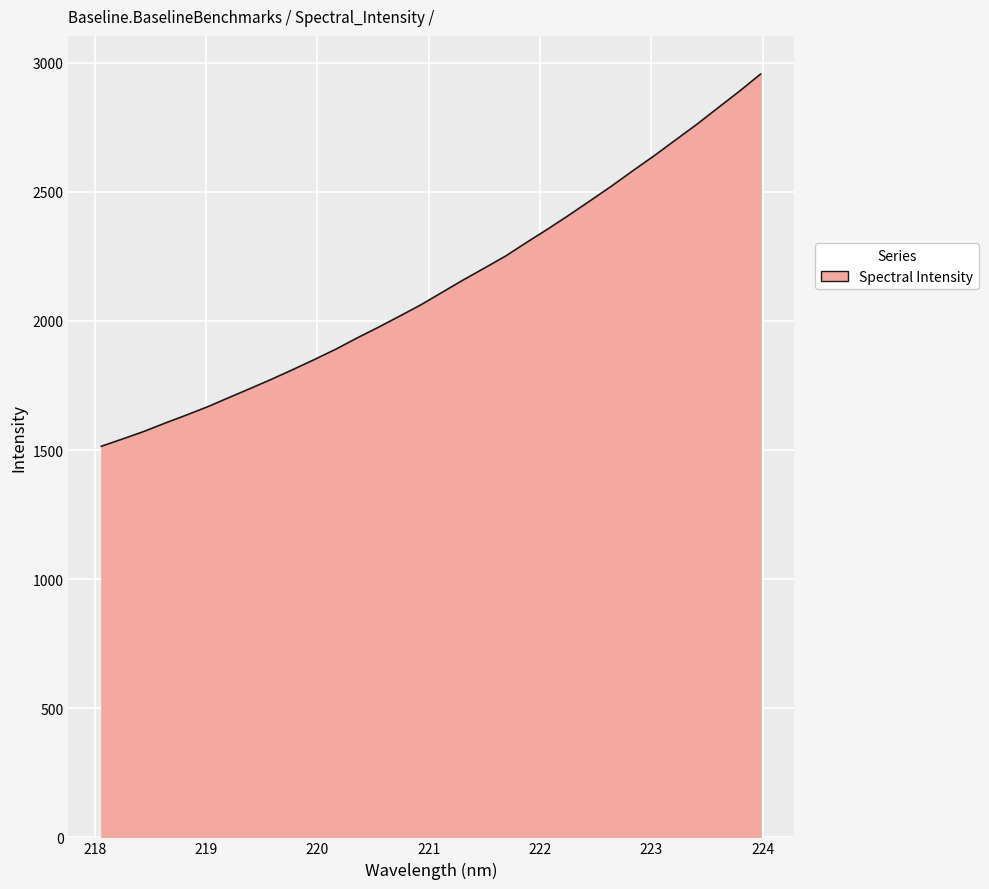

What is the difference between the maximum and minimum values?

1441.6